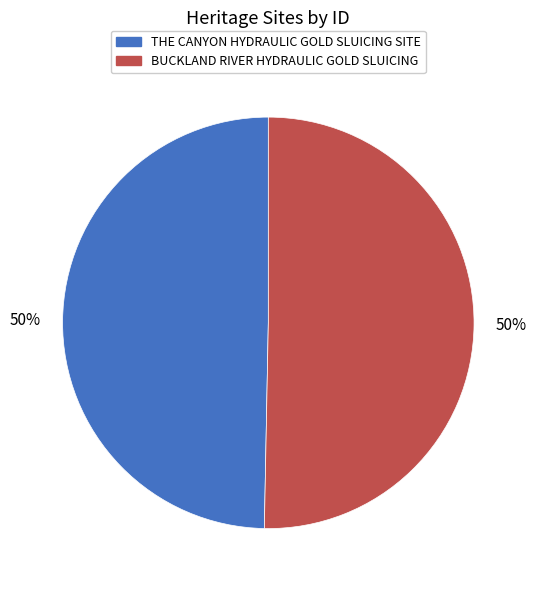

To the nearest percent, what is the average slice percentage?

50%